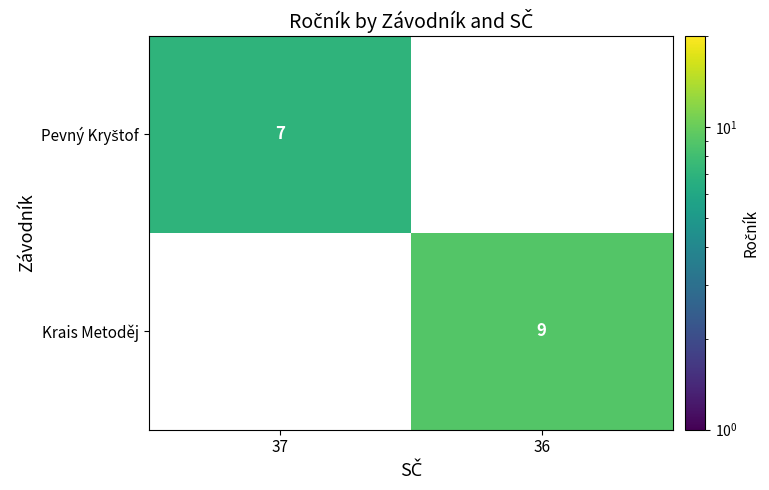

What is the greatest value displayed?

9.0